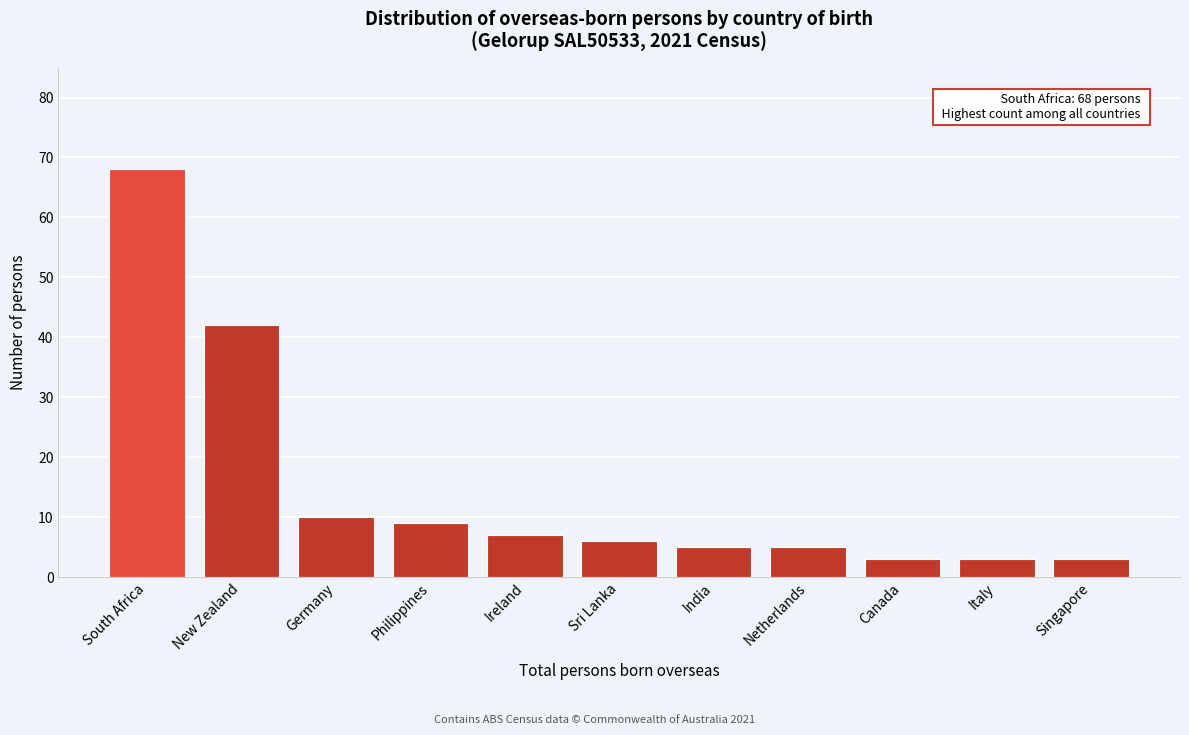

Reading left to right, list all the values displayed in this chart.

South Africa=68	New Zealand=42	Germany=10	Philippines=9	Ireland=7	Sri Lanka=6	India=5	Netherlands=5	Canada=3	Italy=3	Singapore=3